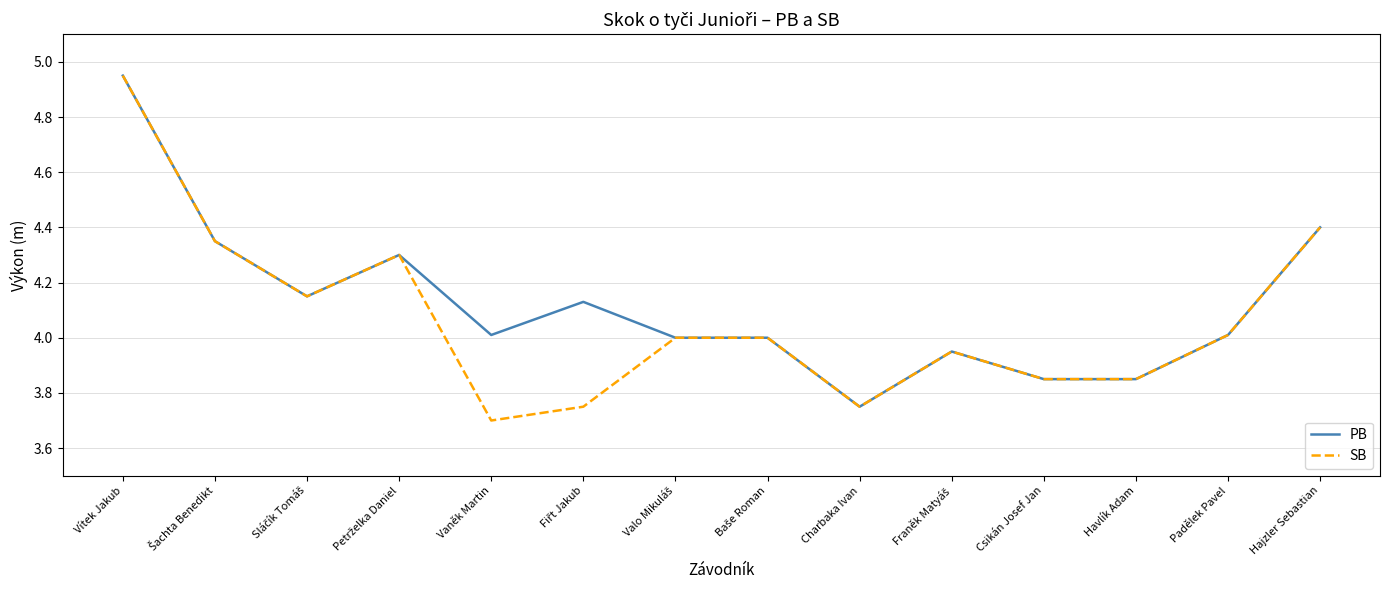

What is the total value across all series at Csikán Josef Jan?

7.7